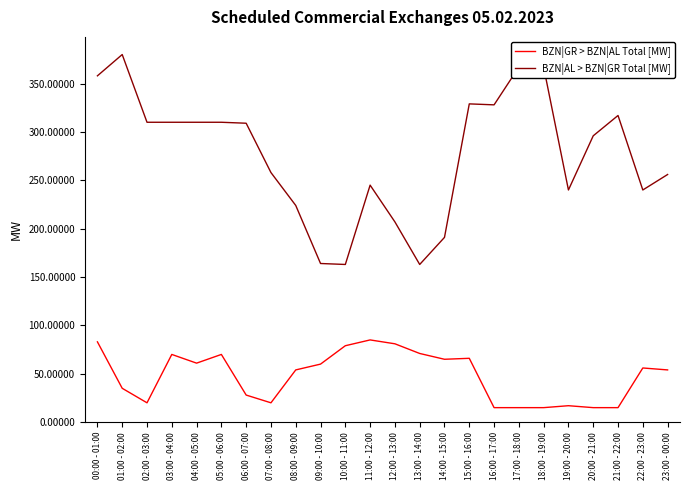

How many lines are shown in the chart?

2